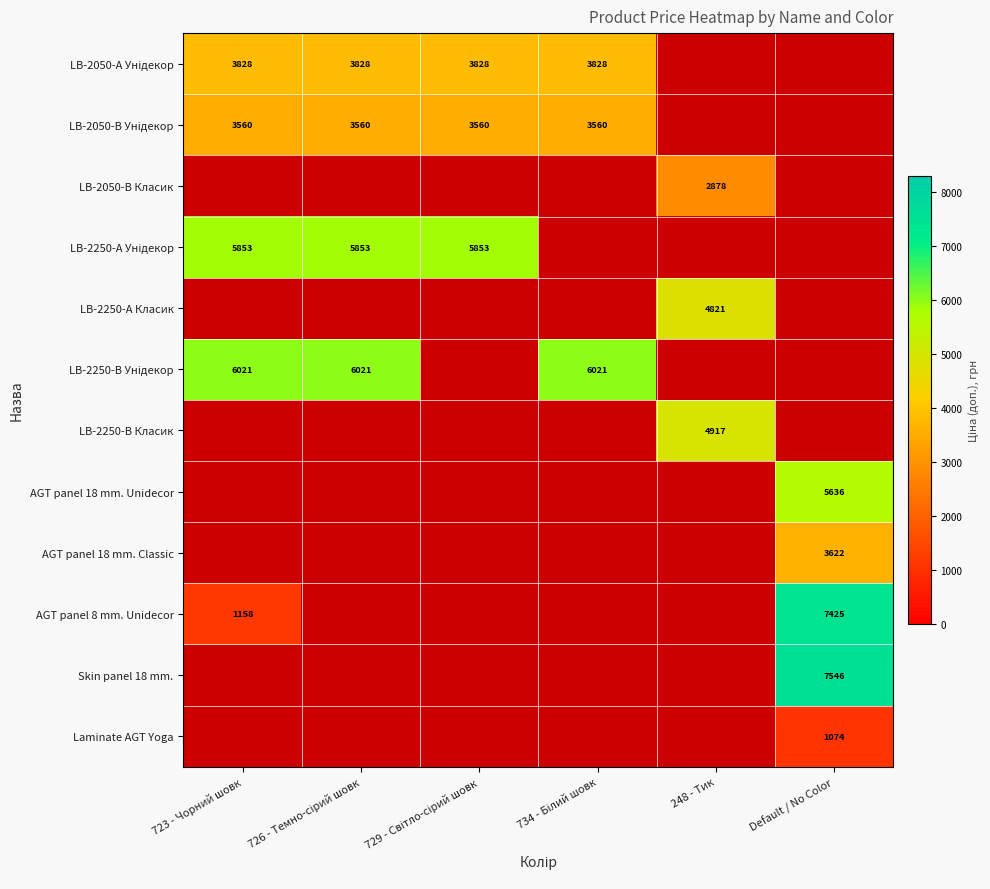

Which series has the largest range (max minus min)?

AGT panel 8 mm. Unidecor